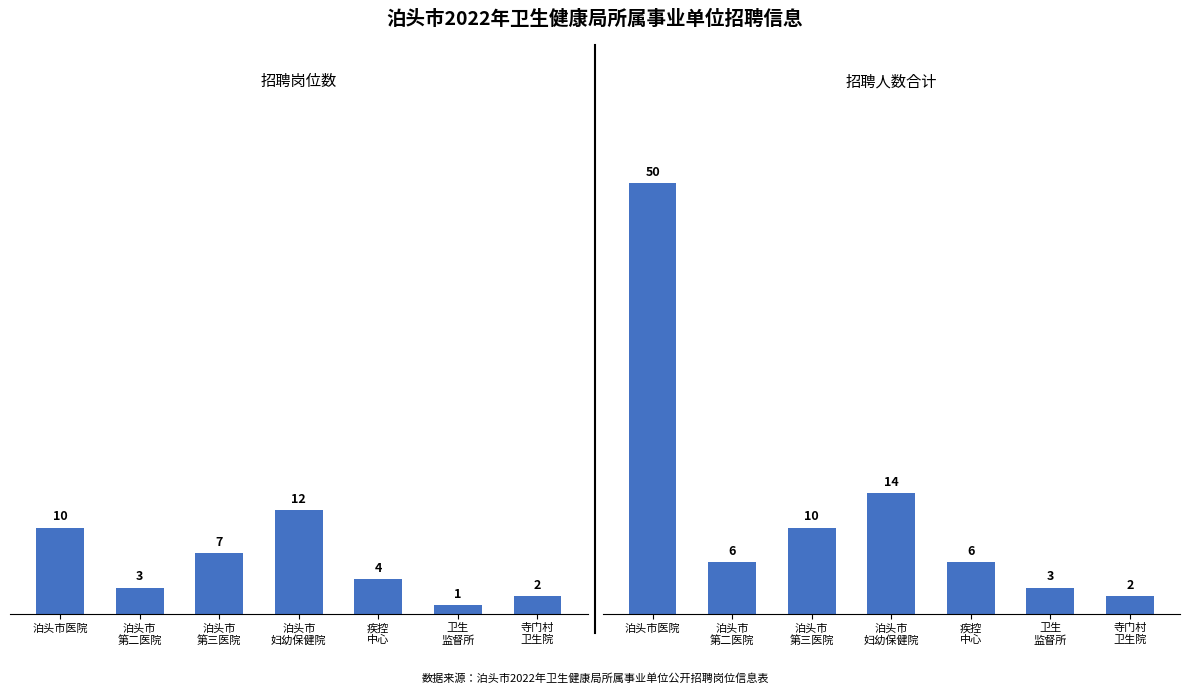

What is the difference between the second highest and second lowest values in the 招聘人数合计 series?

11